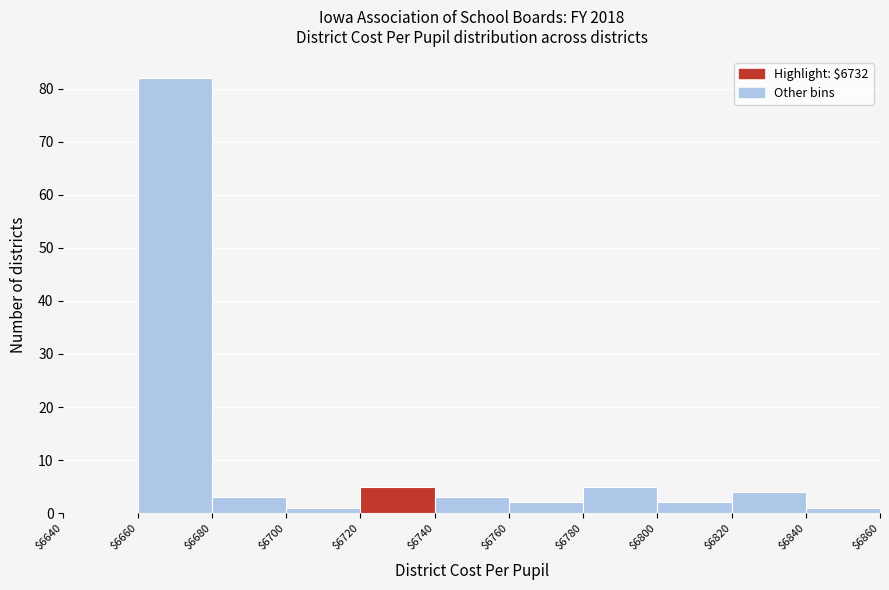

Over which range of the x-axis is the bar tallest?

$6660 to $6680